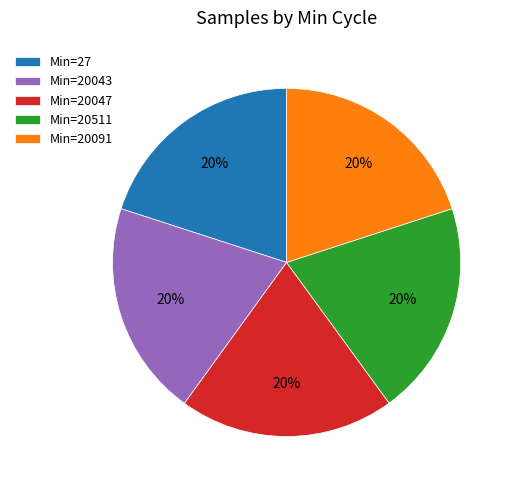

True or false: Min=20043 accounts for 20% of the total.

True